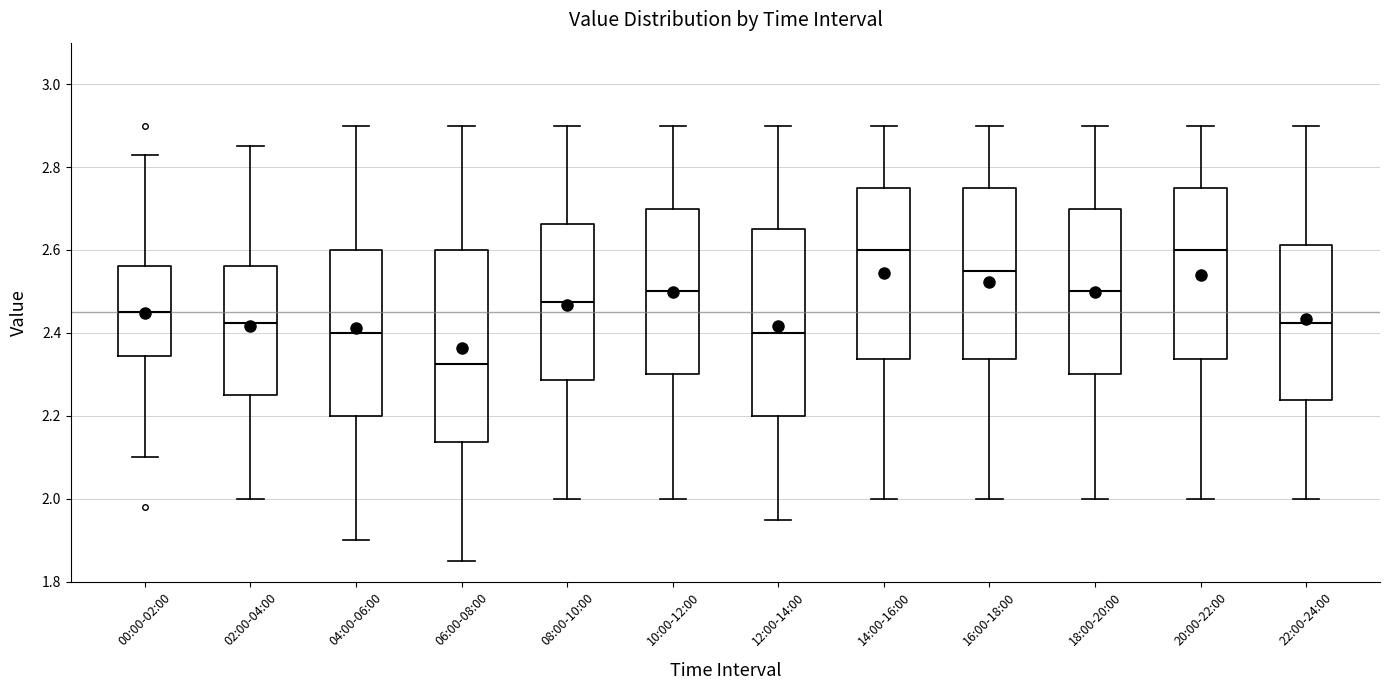

Where is the upper edge of the box for 06:00-08:00 on the y-axis? The values are not printed on the chart, so give them approximately, as read against the axis.

2.60